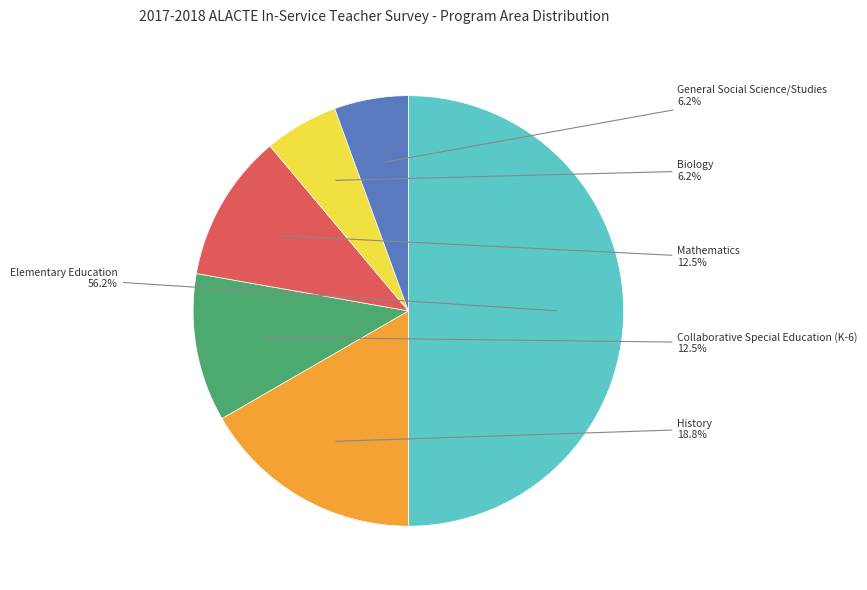

Does History account for over 50% of the chart?

No